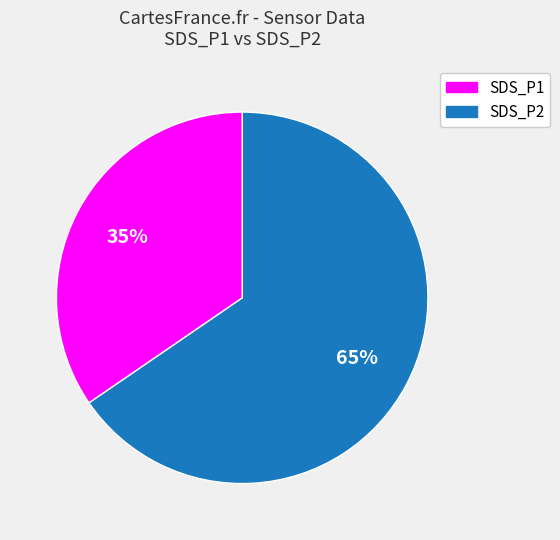

Do SDS_P1 and SDS_P2 together represent more than half of the pie?

Yes